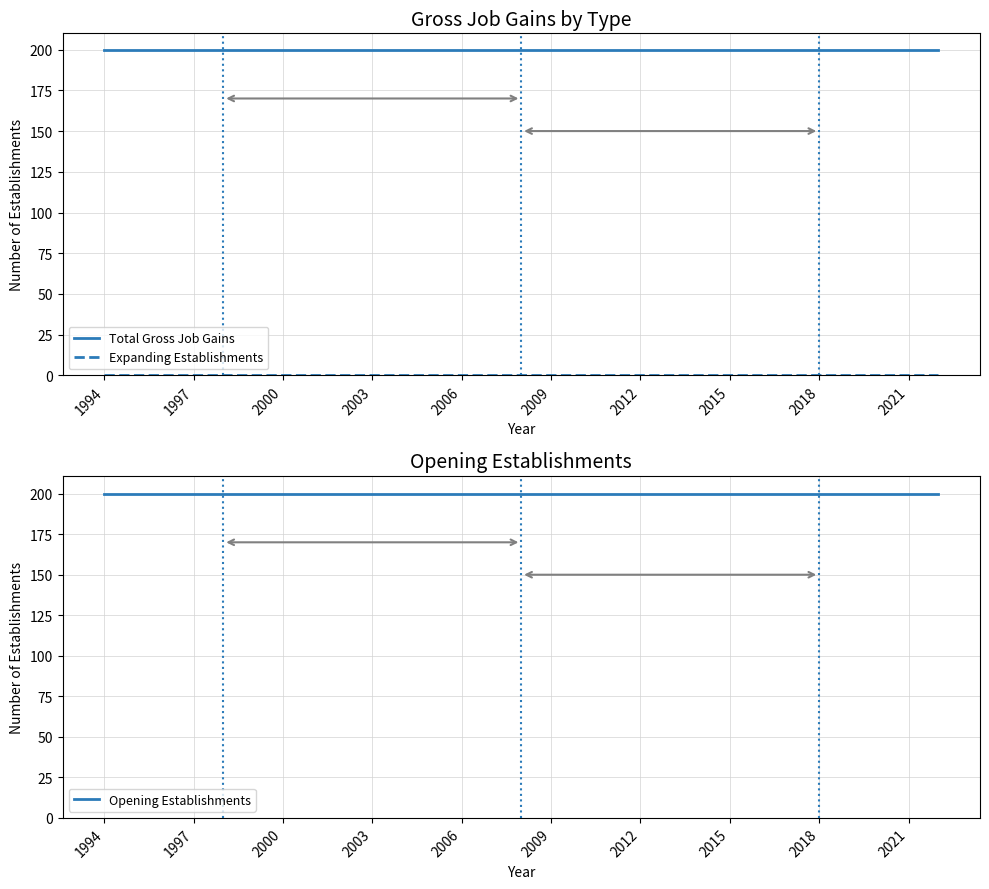

What is the maximum value for Total Gross Job Gains?

200